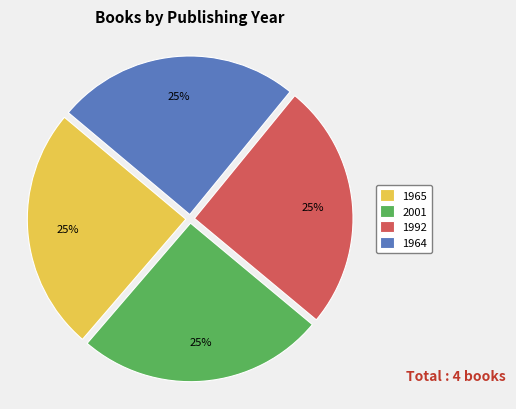

How many segments does this pie chart have?

4